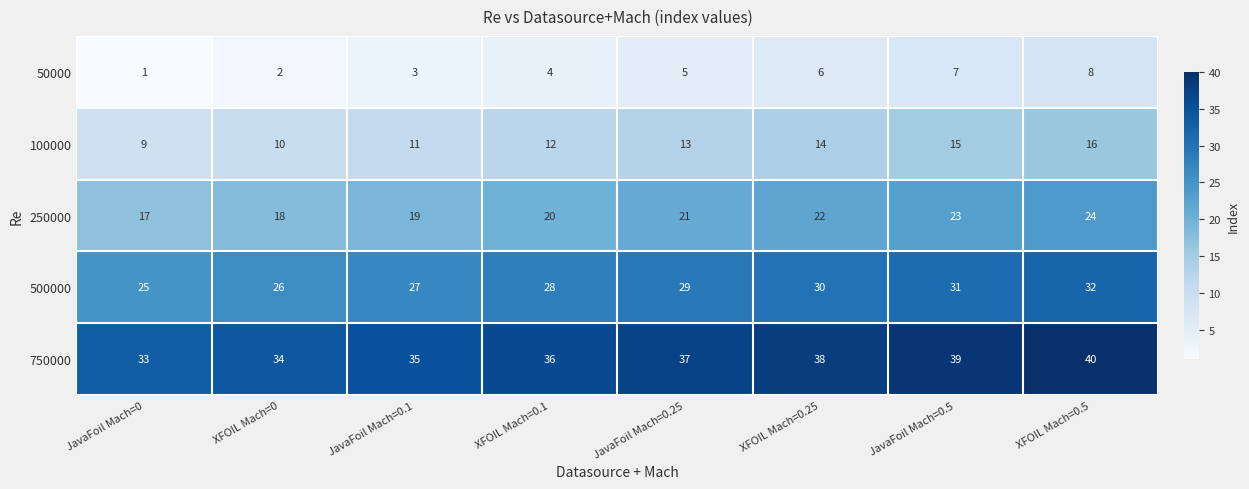

Count the 50000 values in the range 3 to 7.

5